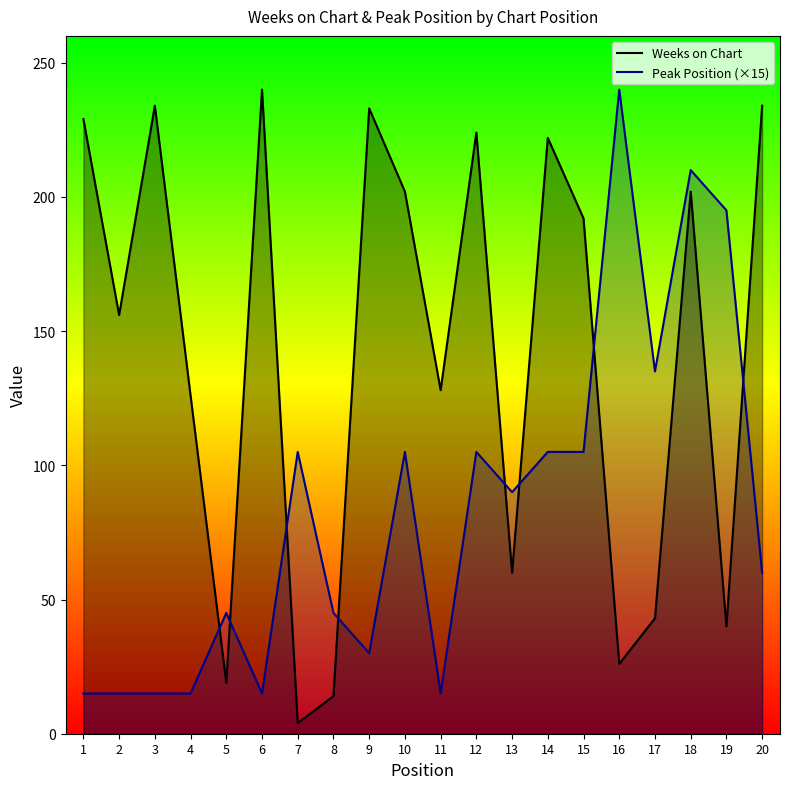

In Weeks on Chart, how many points are lower than both neighbors (excluding endpoints)?

7